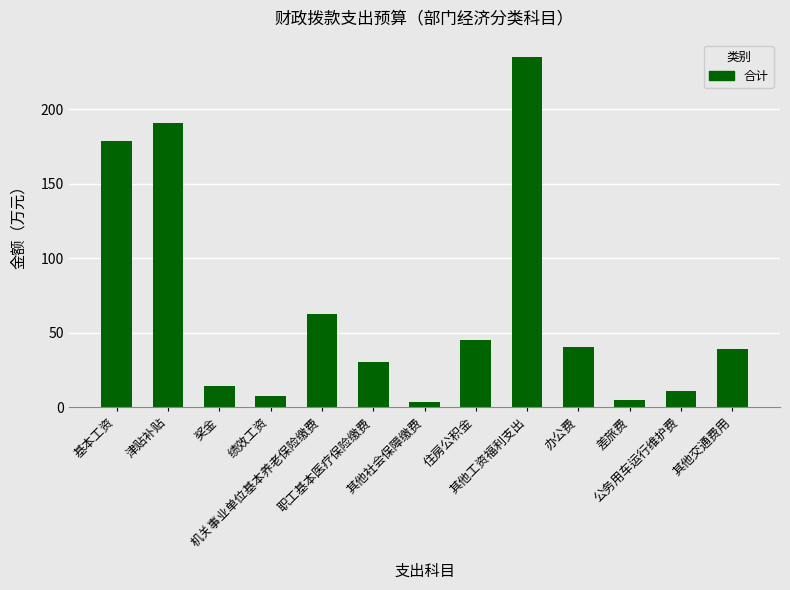

Count the number of categories in the chart.

13